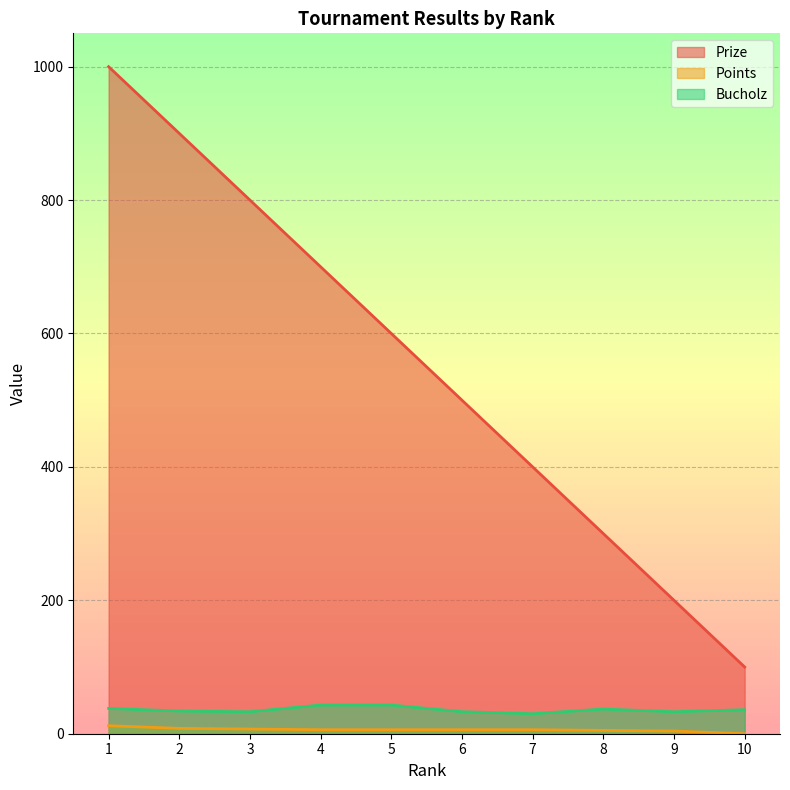

At which category is the sum across all series the highest?

1